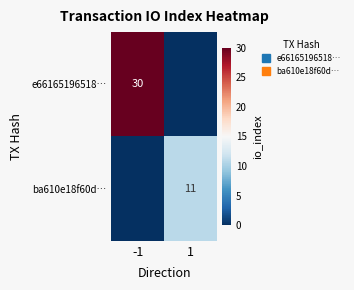

At 1, list the series in order from largest to smallest.

ba610e18f60d…, e66165196518…